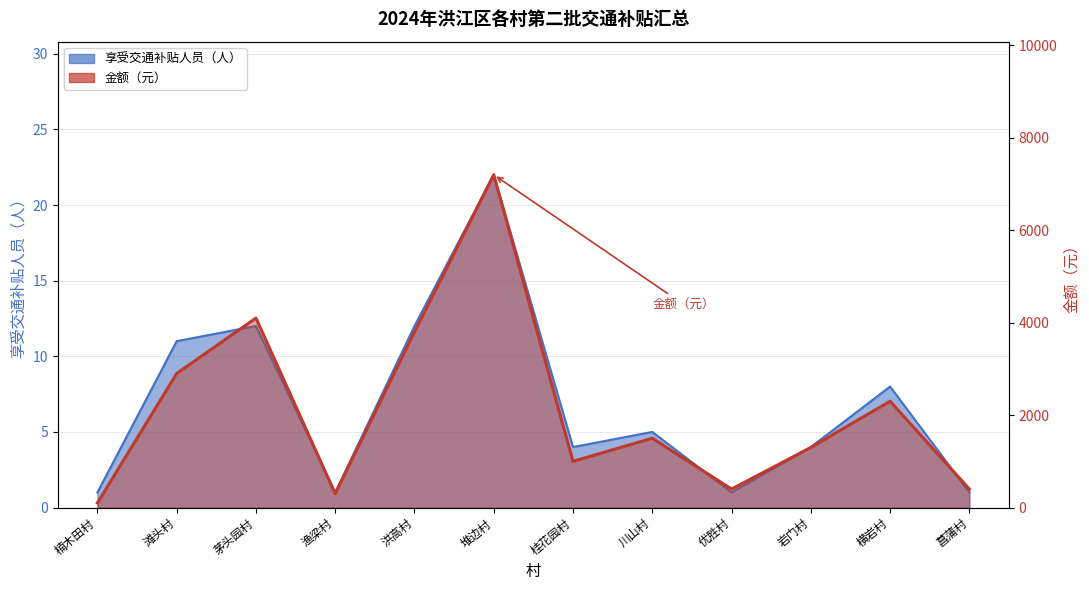

What is the average value of the 享受交通补贴人员（人） series?

7